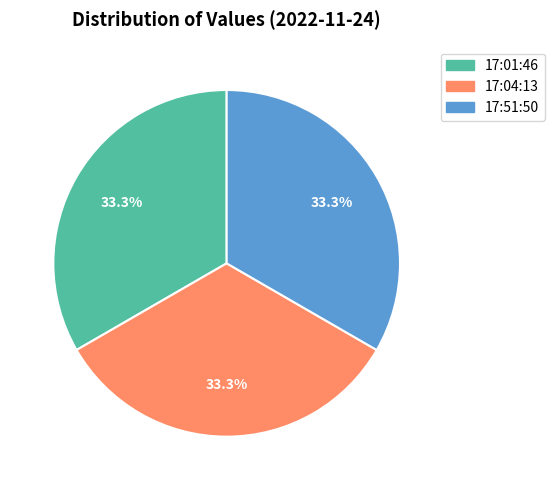

Combined, do 17:04:13 and 17:01:46 account for over 50%?

Yes